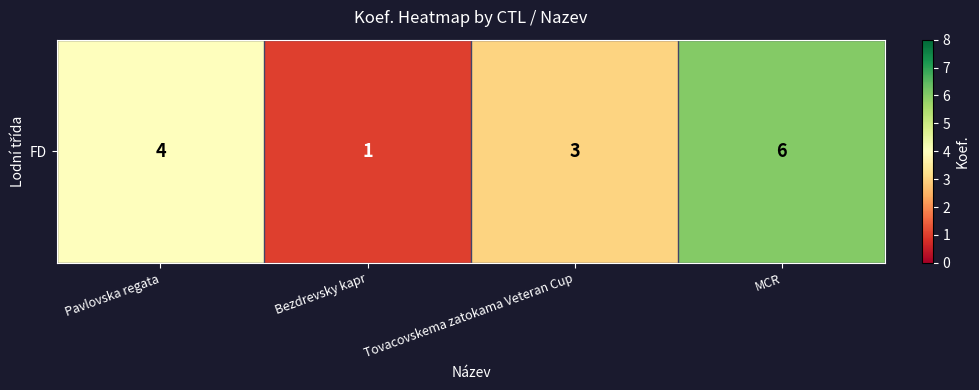

Rank the categories by value from lowest to highest.

Bezdrevsky kapr, Tovacovskema zatokama Veteran Cup, Pavlovska regata, MCR